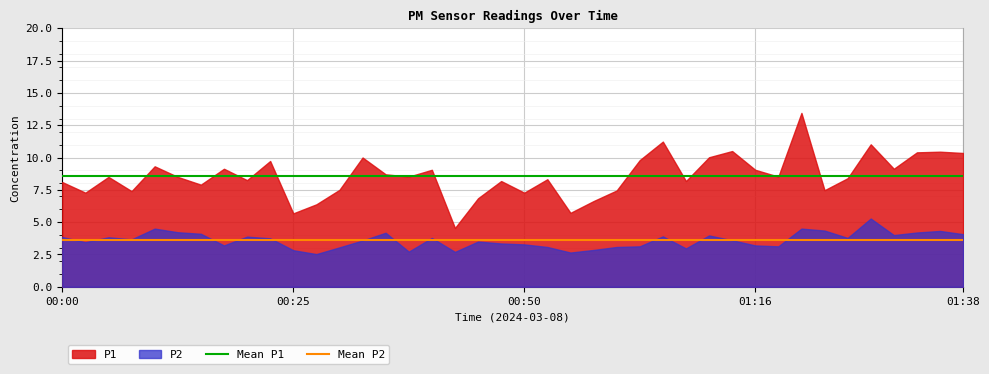

What is the minimum value for Mean P2?

3.6